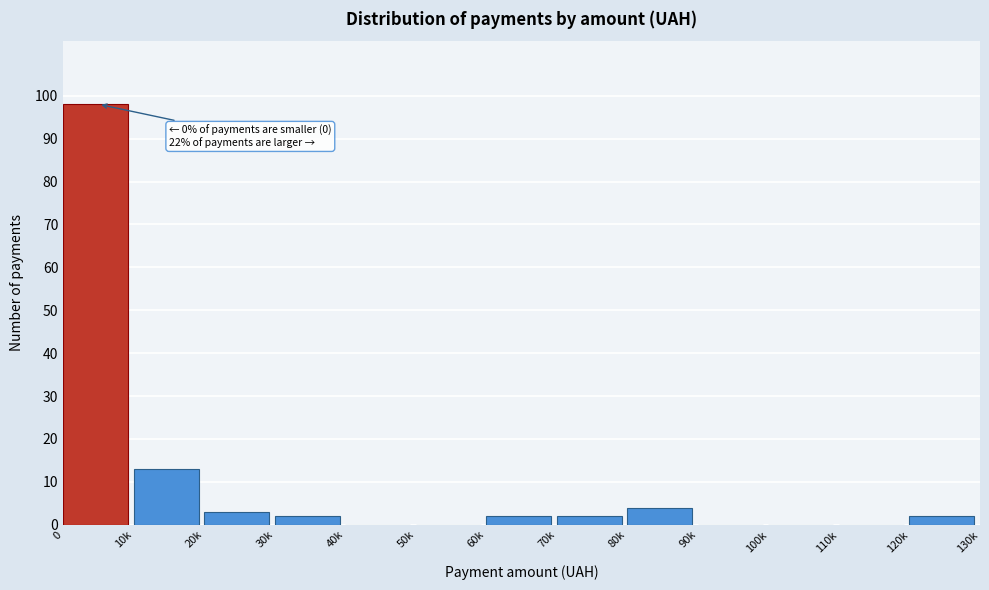

Reading left to right, list all the values displayed in this chart.

0=98	10k=13	20k=3	30k=2	40k=0	50k=0	60k=2	70k=2	80k=4	90k=0	100k=0	110k=0	120k=2